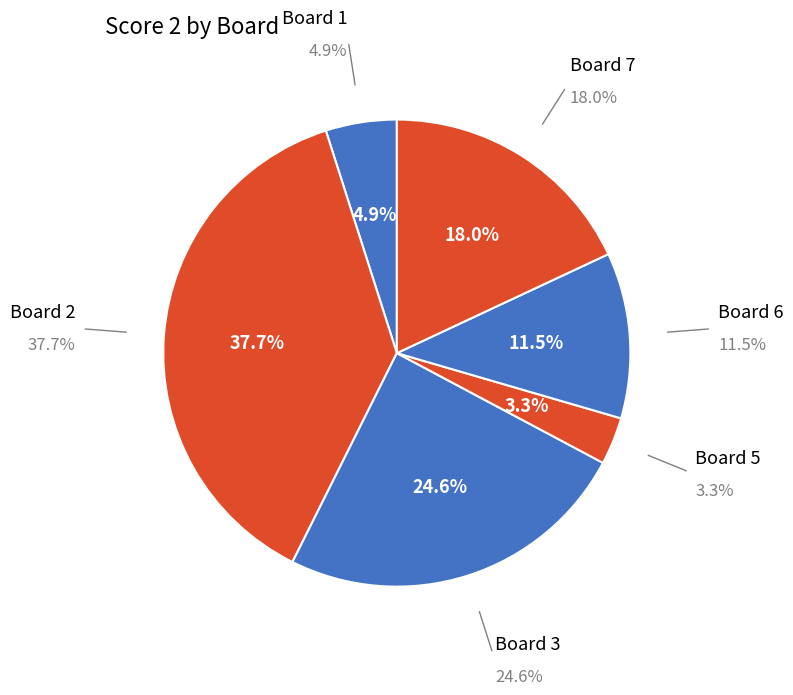

To the nearest percent, what percentage of the pie is Board 2?

38%